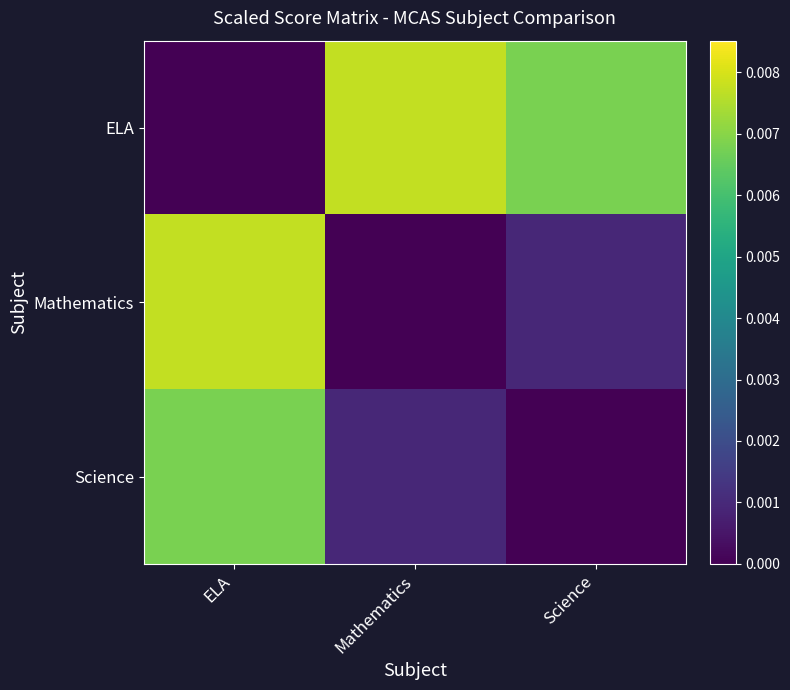

At which category does the chart reach its peak across all series?

Mathematics